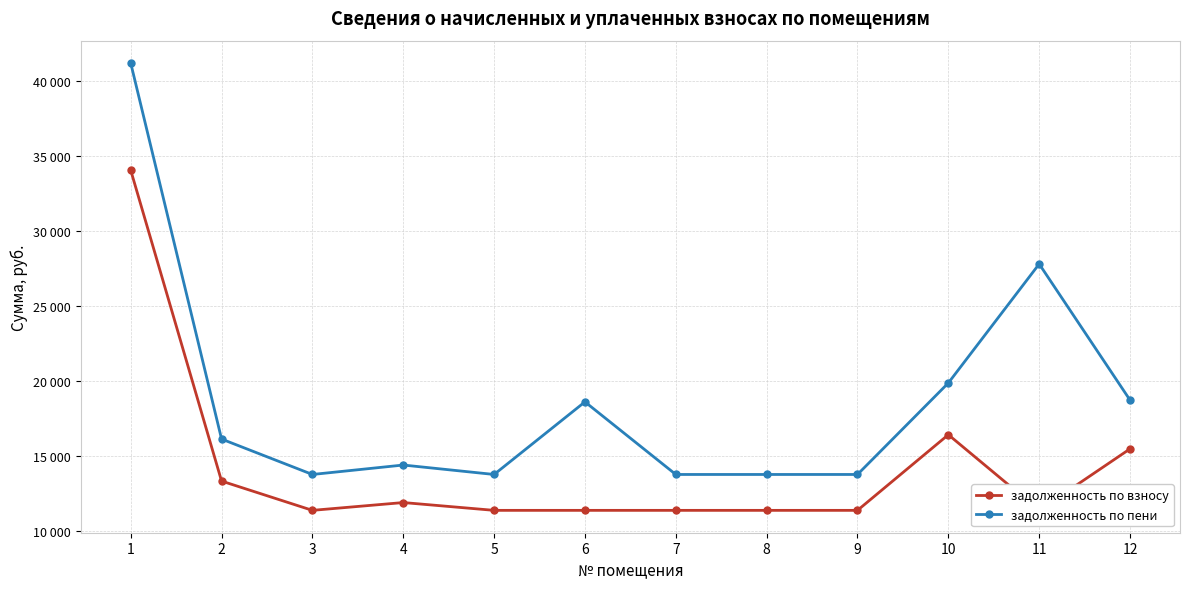

Does the chart have visible grid lines?

Yes